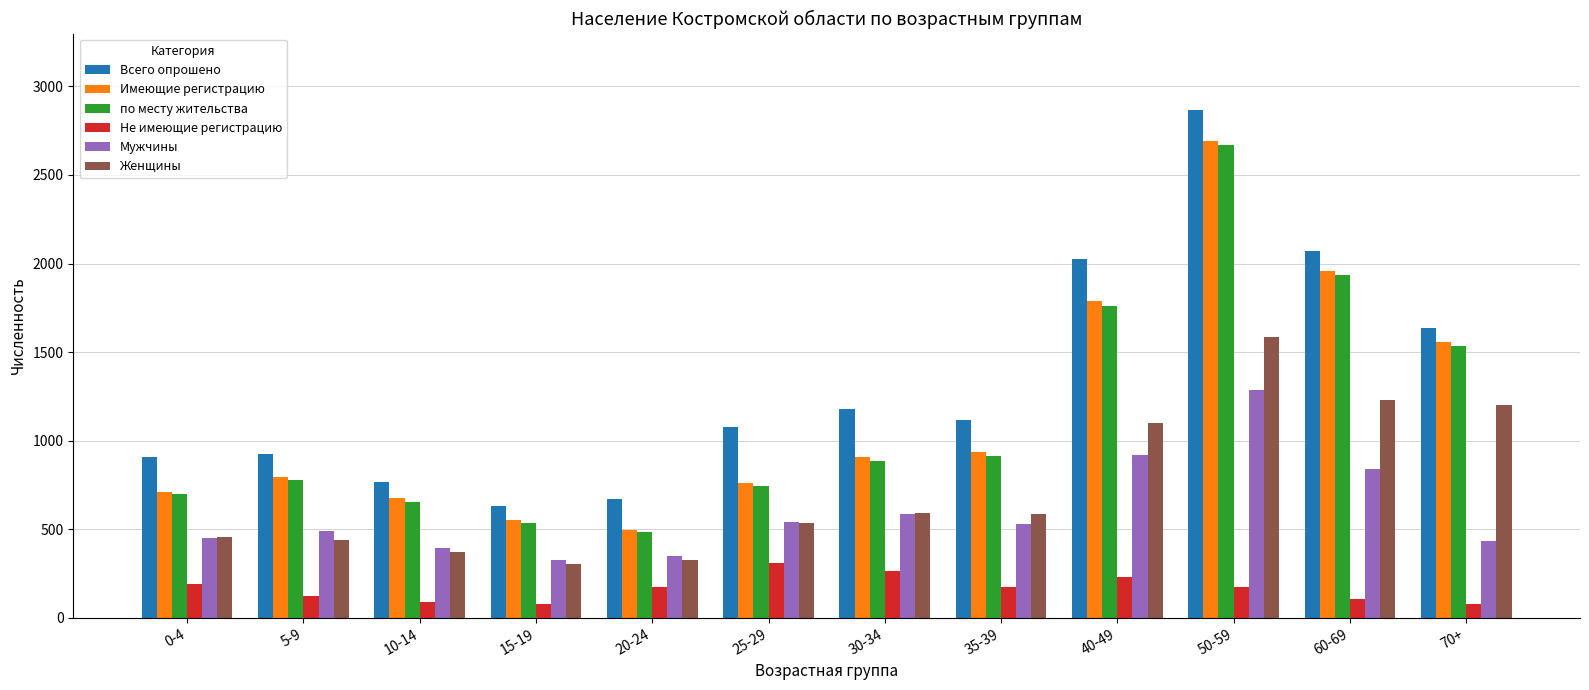

Is it true that Не имеющие регистрацию equals 91 at 10-14?

True